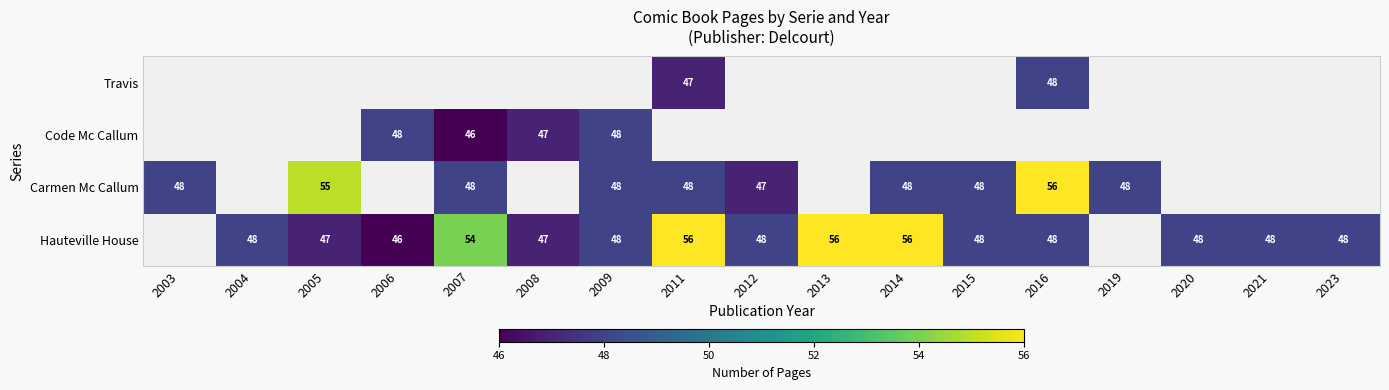

Is it true that Carmen Mc Callum equals 48 at 2014?

True